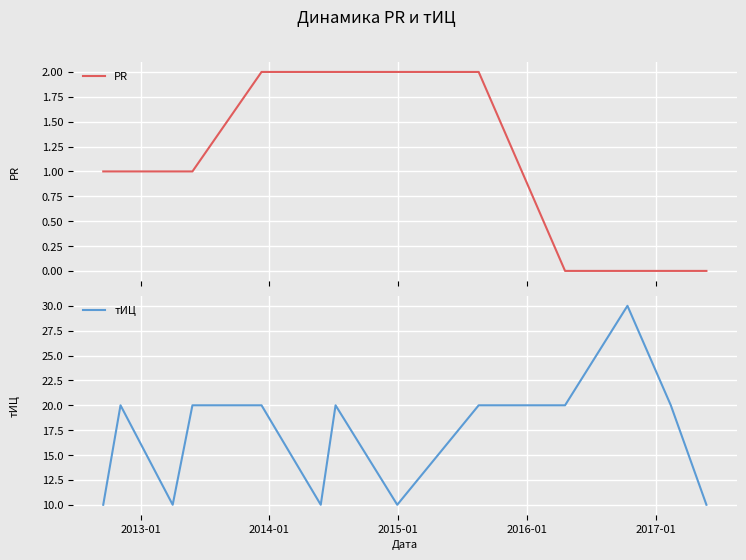

What is the highest value of the тИЦ series?

30